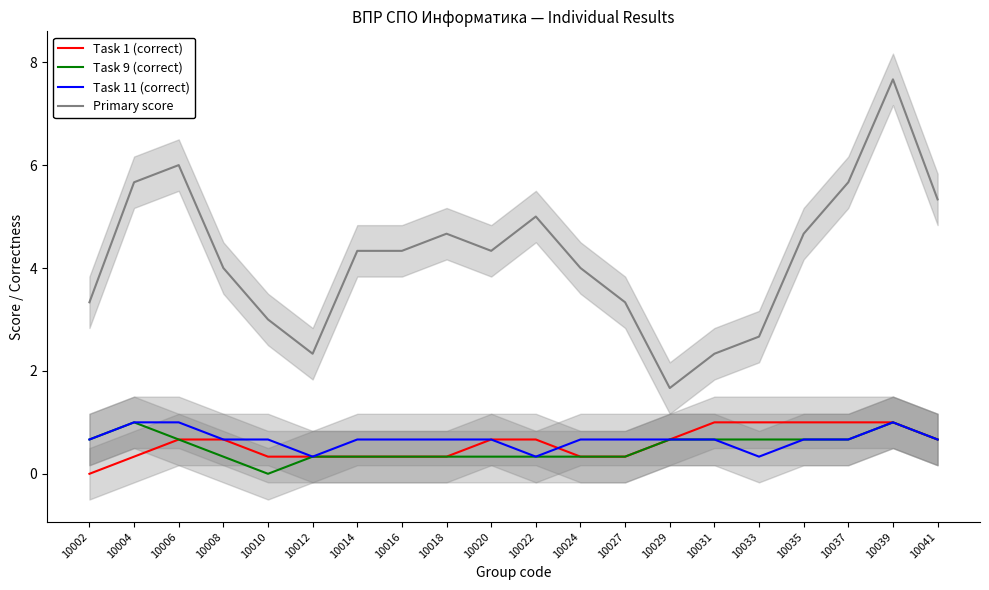

How many values in the Primary score series are below 4?

8